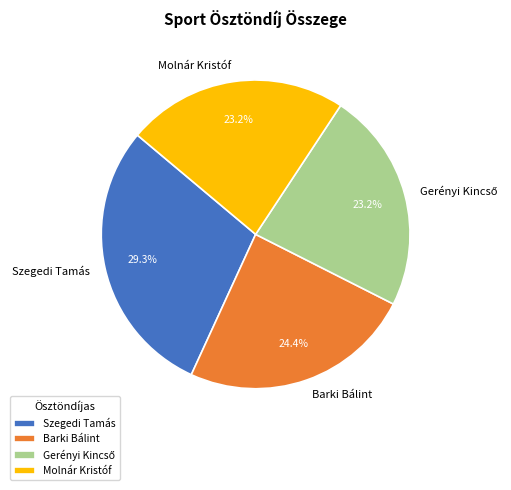

Is there any slice that represents more than half of the pie?

No